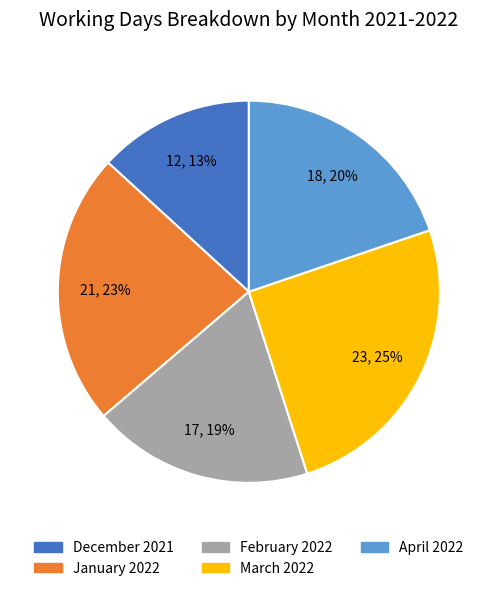

Is it true that April 2022 is 20% of the pie?

True